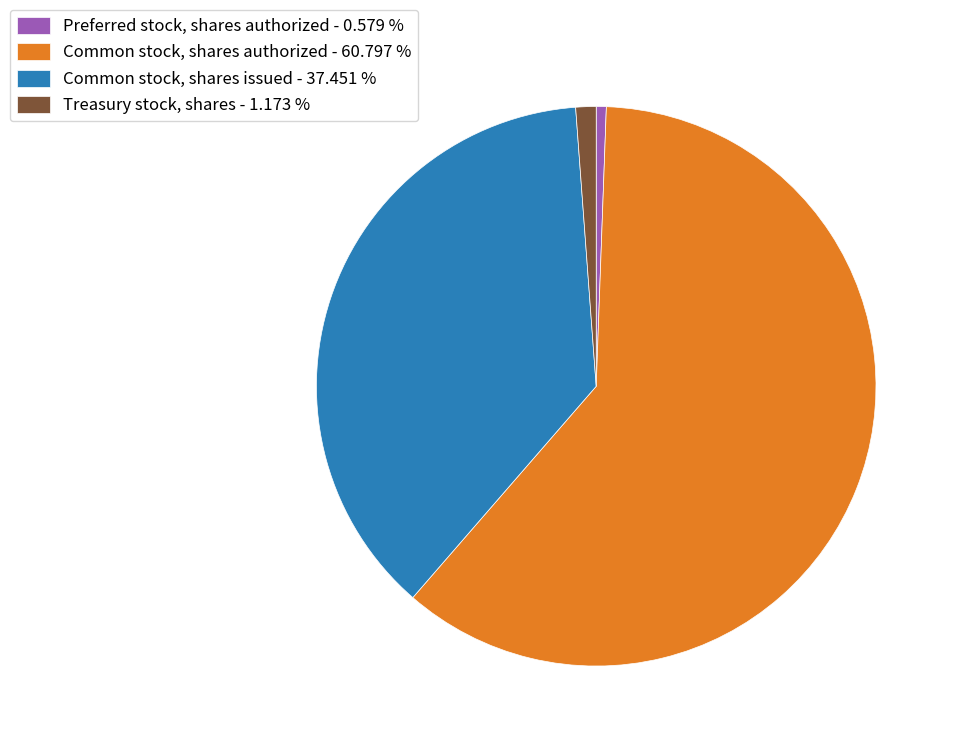

Does any single category account for the majority?

Yes